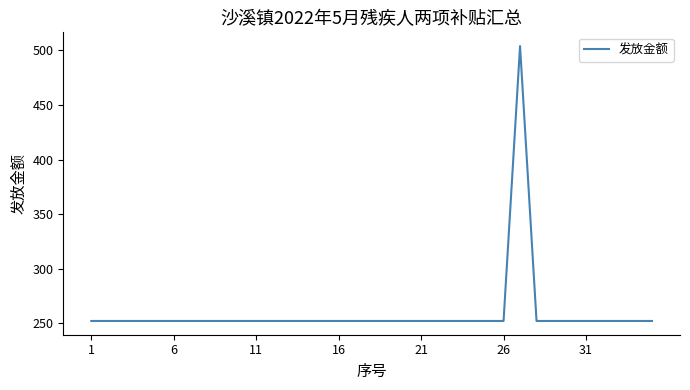

How many lines are shown in the chart?

1